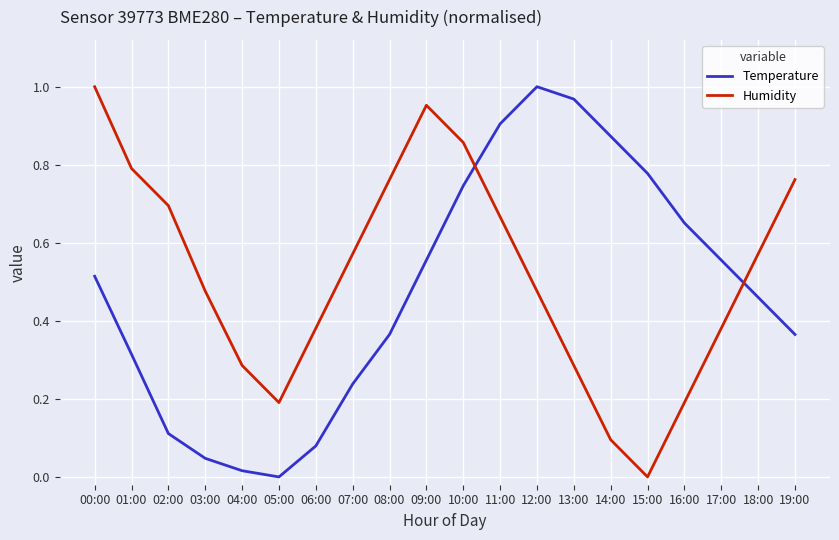

Where is the first local maximum for Humidity?

09:00